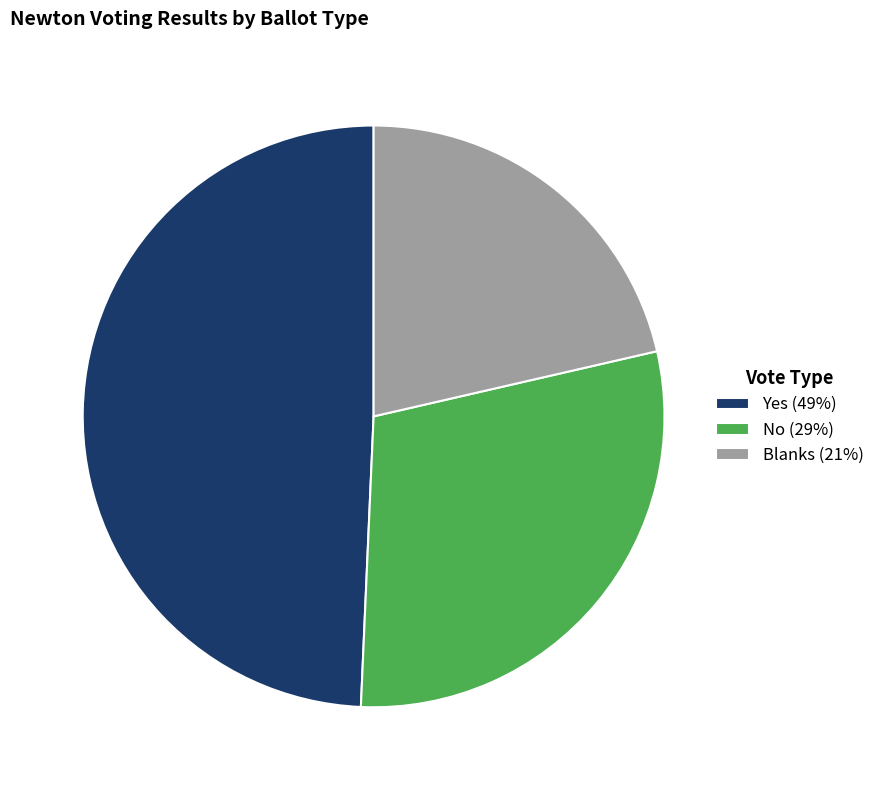

Which slice is the largest?

Yes